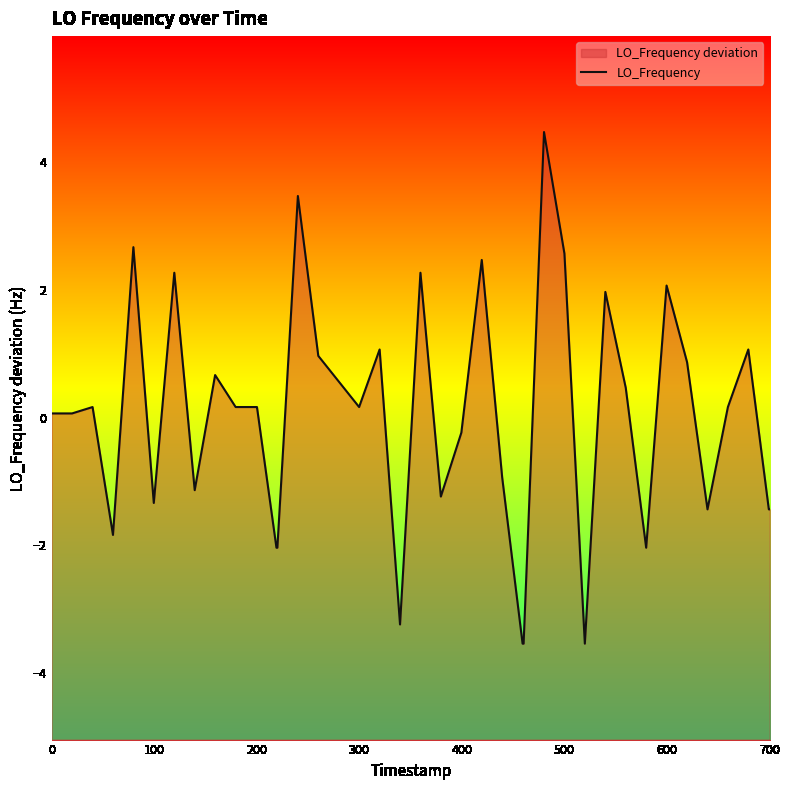

Reading right to left, list all the values displayed in this chart.

-1.4	-1.4	1.1	0.2	-1.4	0.9	2.1	-2.0	0.5	2.0	-3.5	2.6	4.5	-3.5	-3.5	-0.9	2.5	-0.2	-1.2	2.3	-3.2	1.1	0.2	0.6	1.0	3.5	-2.0	-2.0	0.2	0.2	0.2	0.7	-1.1	2.3	-1.3	2.7	-1.8	0.2	0.1	0.1